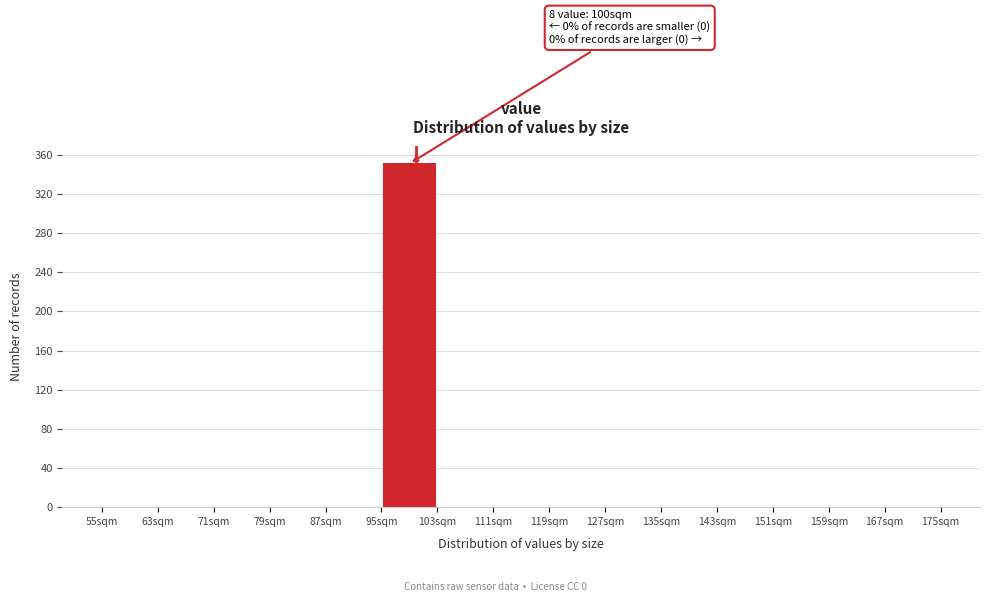

Which range on the x-axis has the tallest bar?

95 to 103